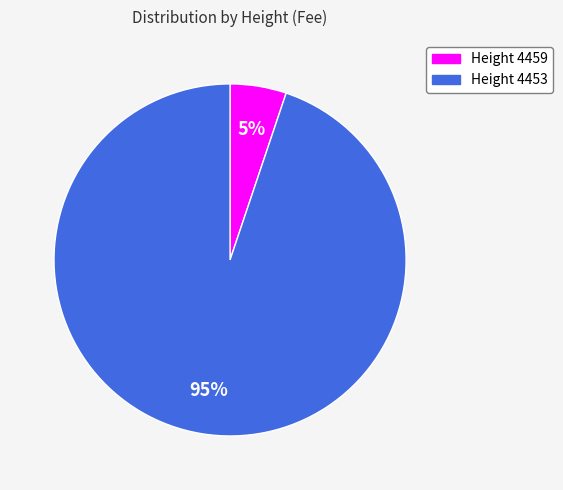

Rank the categories by value from lowest to highest.

Height 4459, Height 4453